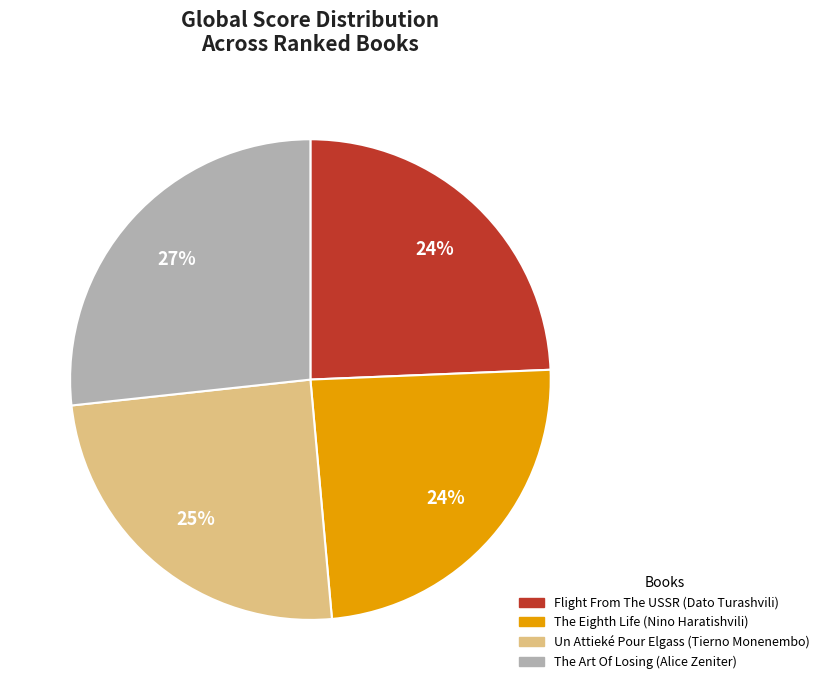

The Flight From The USSR (Dato Turashvili) slice represents 24% of the pie. True or false?

True